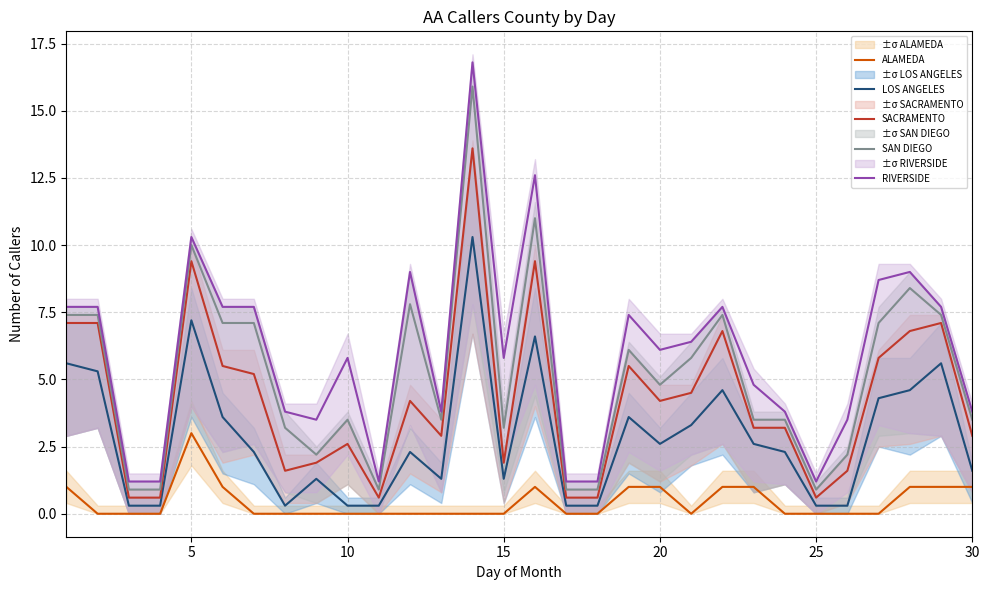

True or false: SAN DIEGO and ALAMEDA intersect in this chart.

False